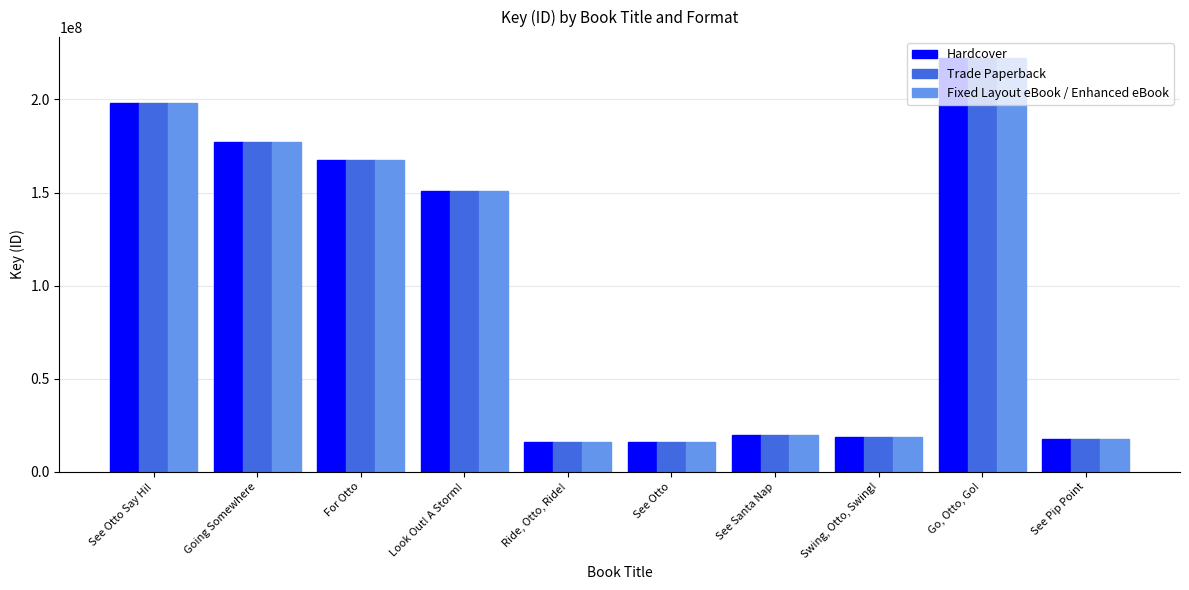

What is the maximum value for Fixed Layout eBook / Enhanced eBook?

222404426